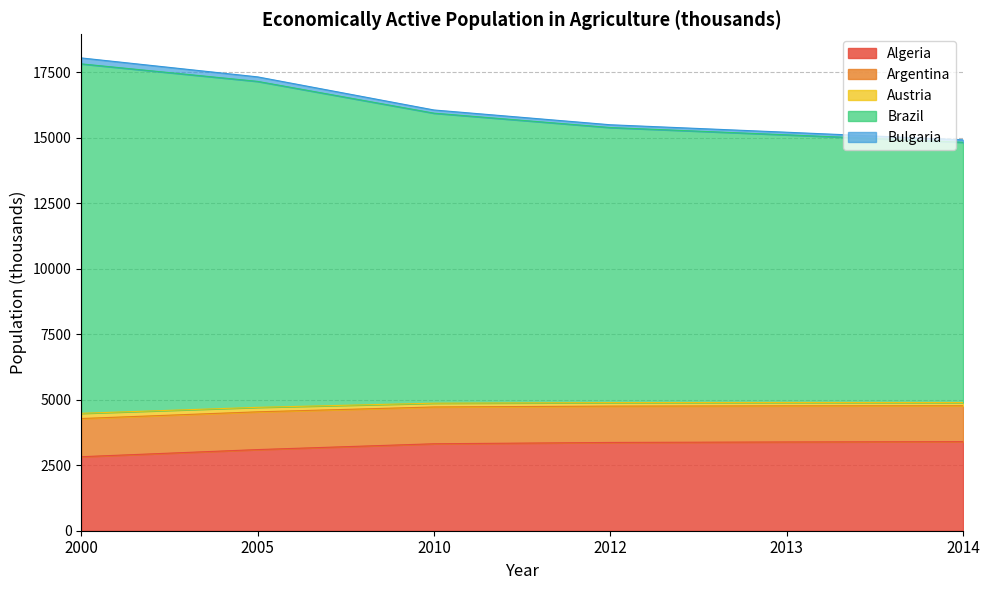

Is it true that Algeria equals 3387 at 2013?

True